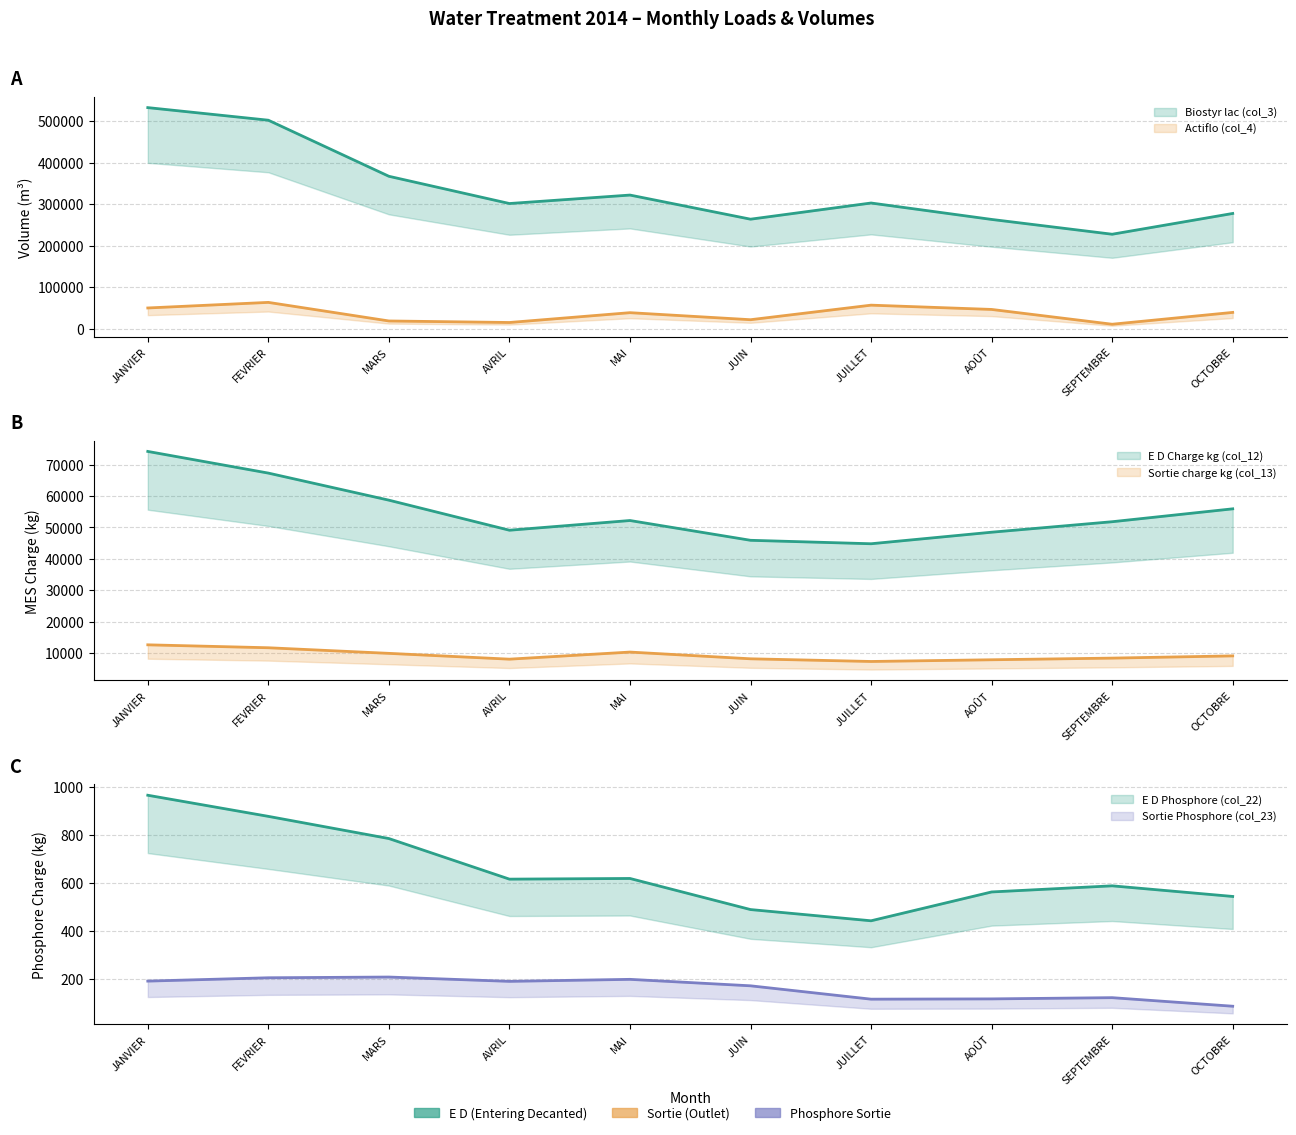

What is the label of the 2nd point from the right?

SEPTEMBRE